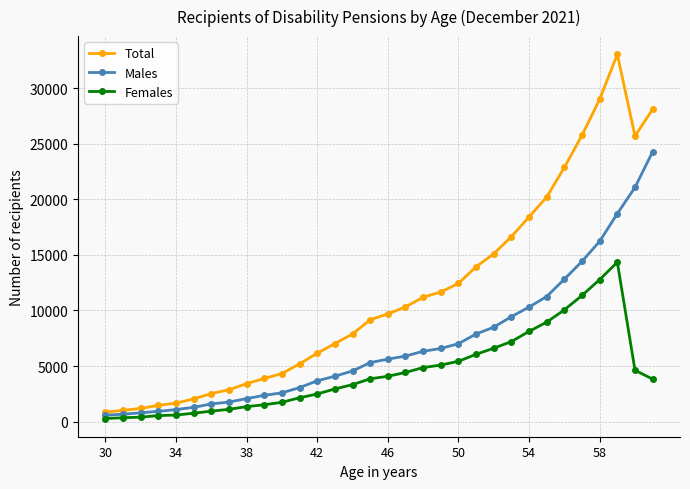

List the series in order of their overall mean, highest first.

Total, Males, Females